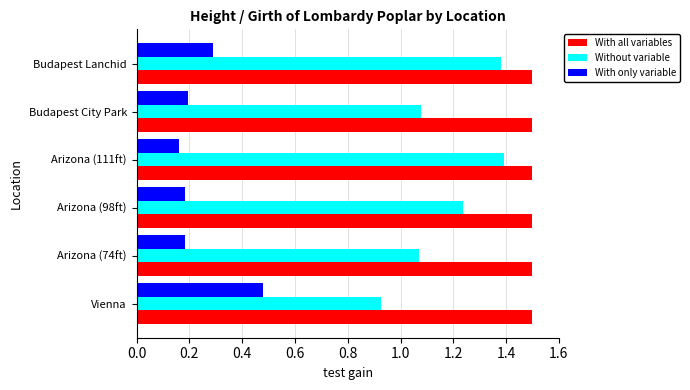

What is the sum of the Without variable values at Arizona (74ft) and Budapest Lanchid?

2.5